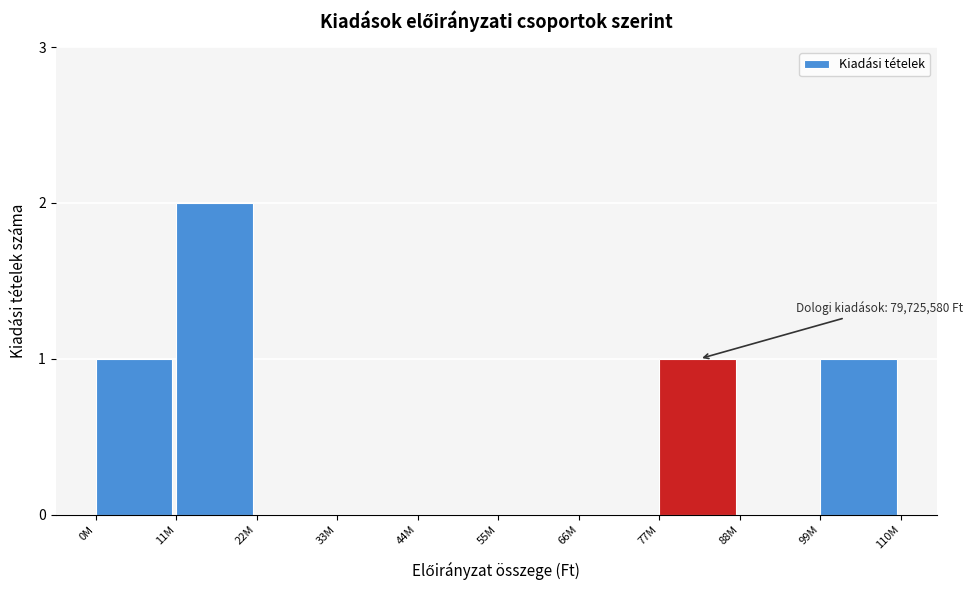

Reading left to right, extract all data points from this chart.

0M=1	11M=2	22M=0	33M=0	44M=0	55M=0	66M=0	77M=1	88M=0	99M=1